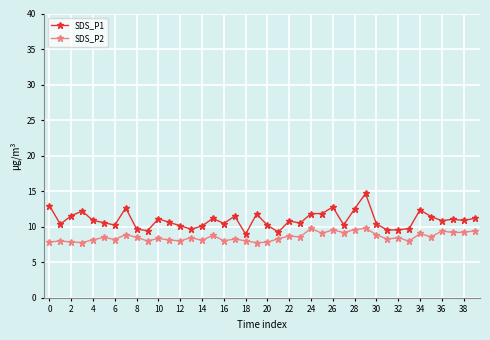

How many lines are shown in the chart?

2